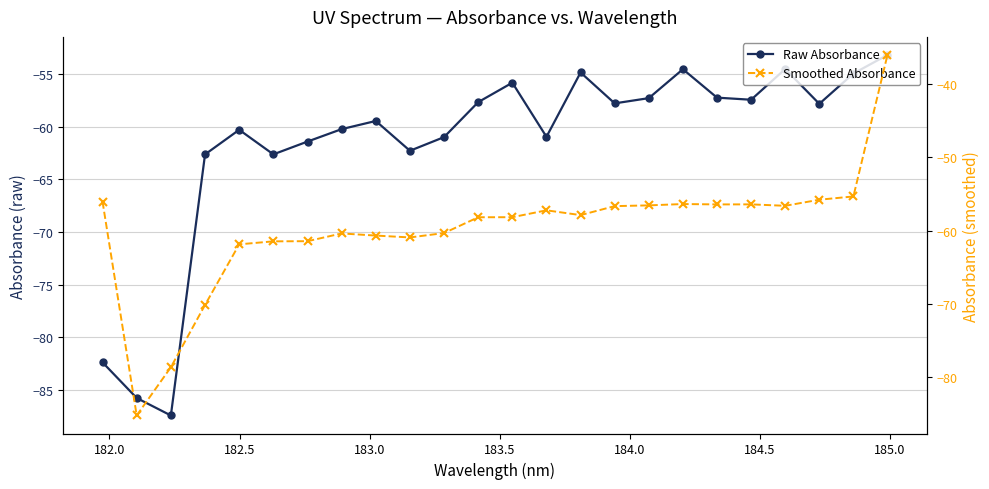

How many series are shown in this chart?

2